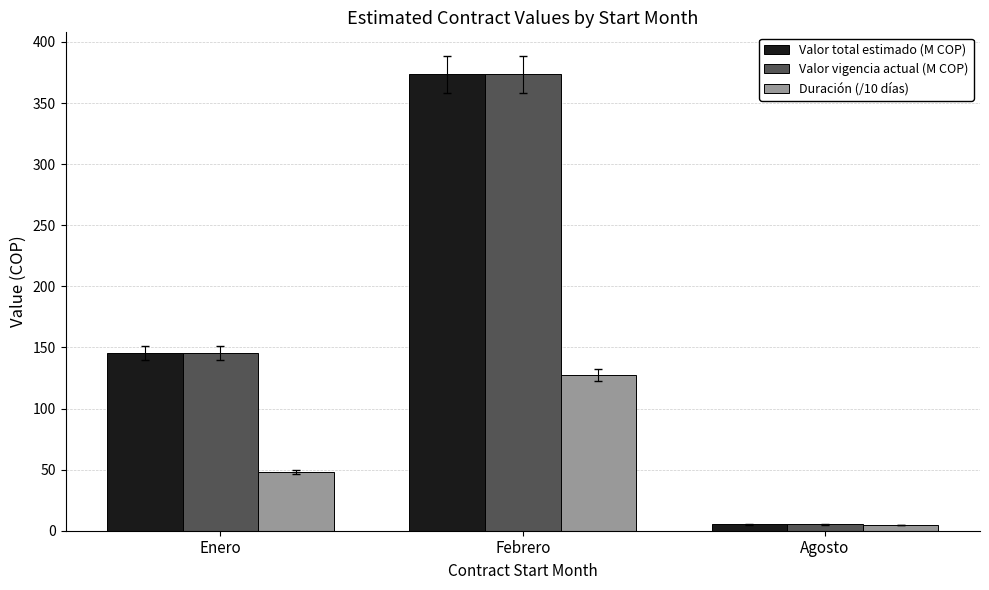

At which category is the sum across all series the highest?

Febrero